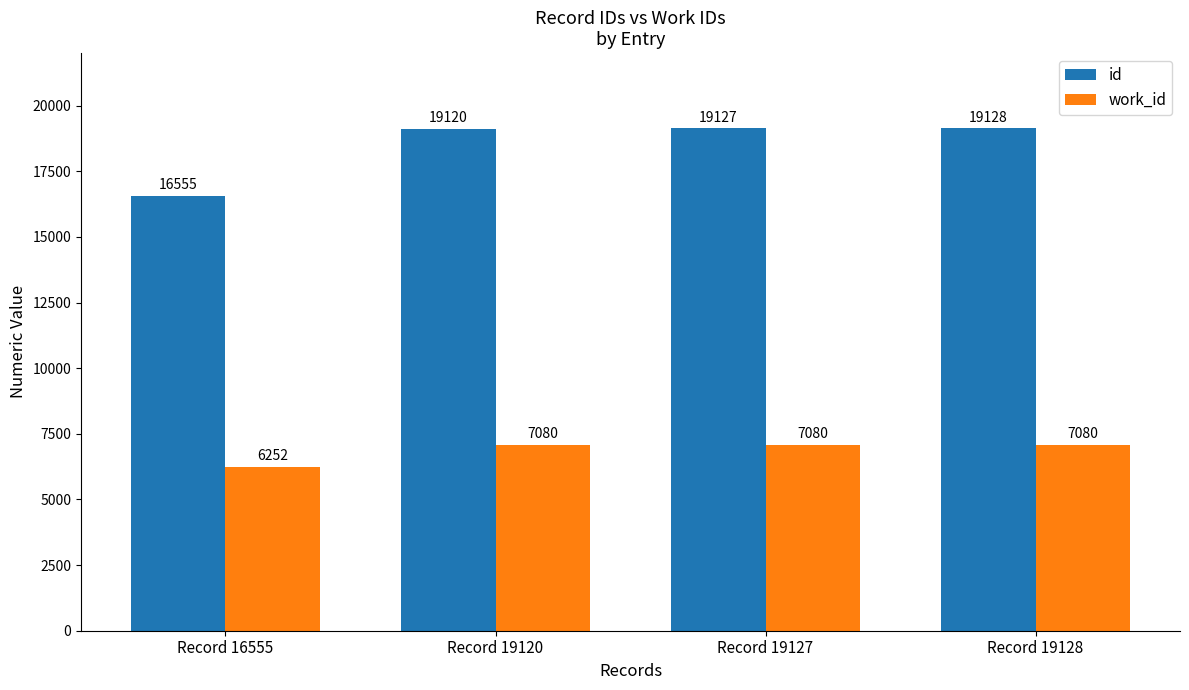

At which label does work_id reach its minimum?

Record 16555